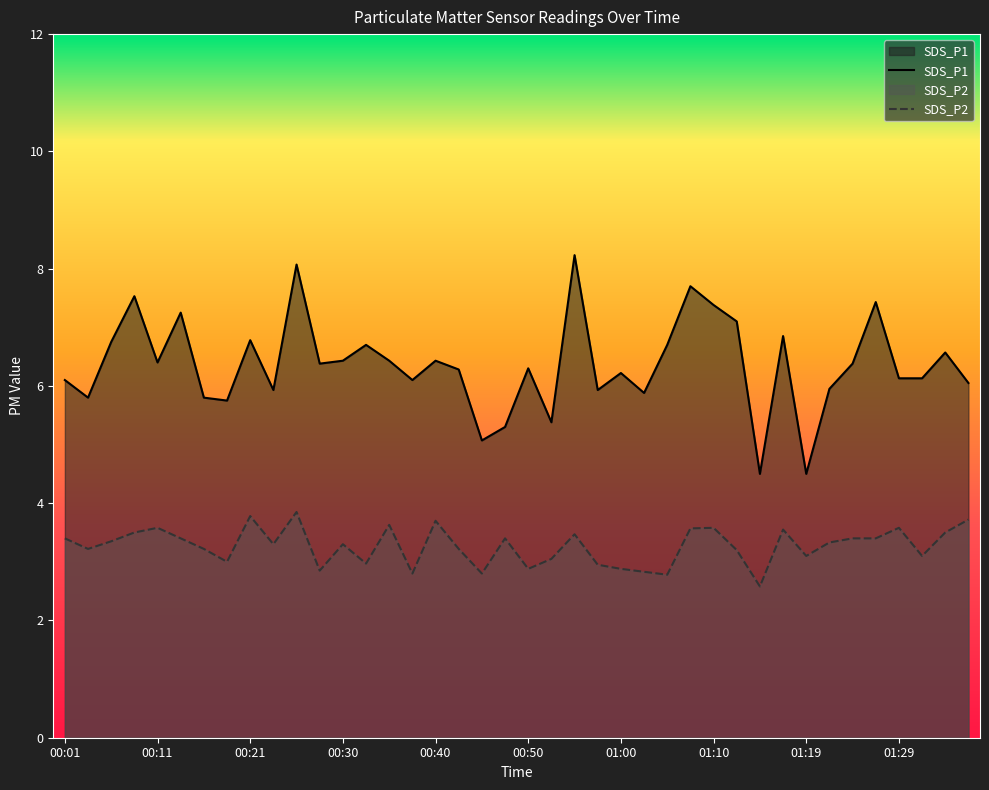

The value of SDS_P1 at 00:50 is 3.5. True or false?

False